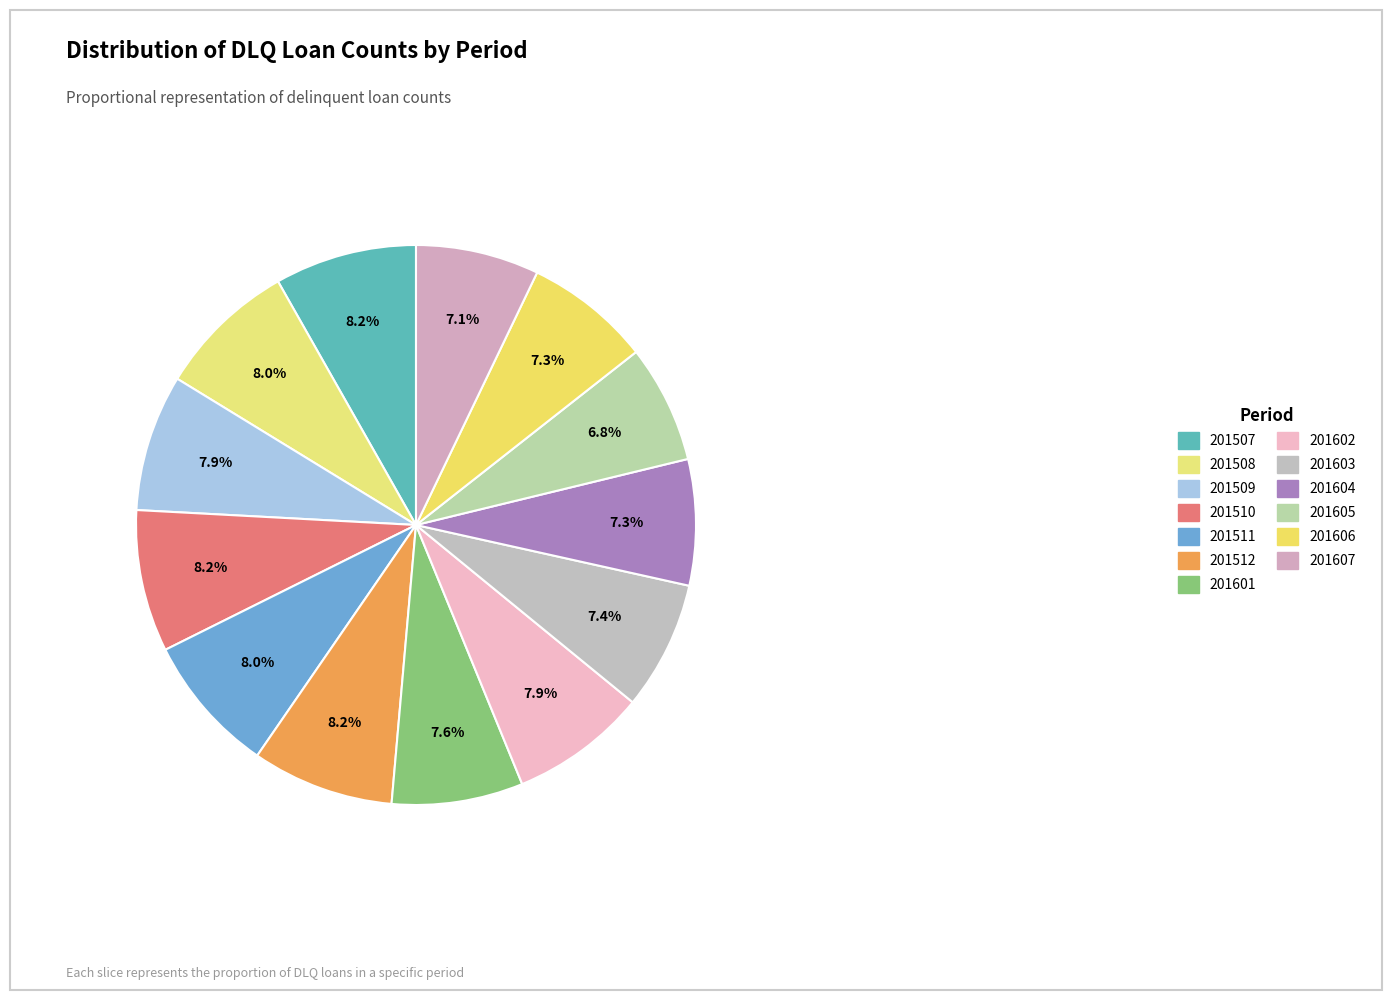

Does any single category account for the majority?

No